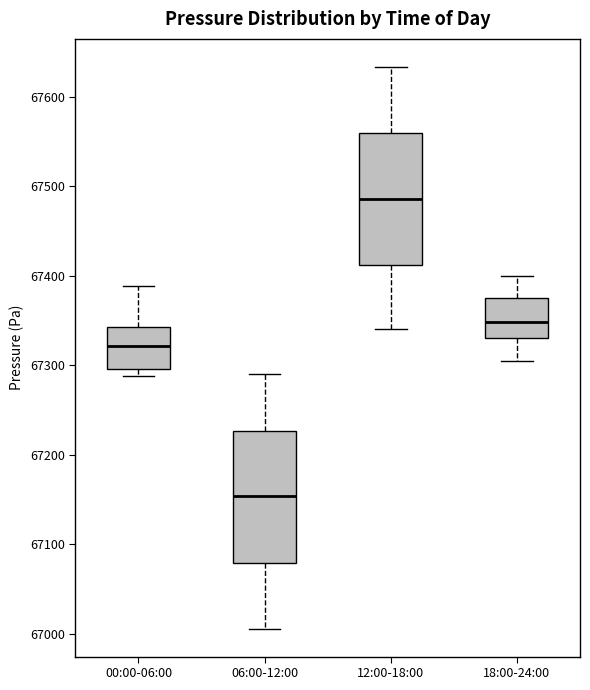

Reading left to right, read every box against the y-axis: the position of its median line, the range the box covers, and the ends of its whiskers. The values are not printed on the chart, so give them approximately, as read against the axis.

00:00-06:00: median 67320, box 67300 to 67340, whiskers 67290 to 67390
06:00-12:00: median 67150, box 67080 to 67230, whiskers 67010 to 67290
12:00-18:00: median 67490, box 67410 to 67560, whiskers 67340 to 67630
18:00-24:00: median 67350, box 67330 to 67380, whiskers 67310 to 67400